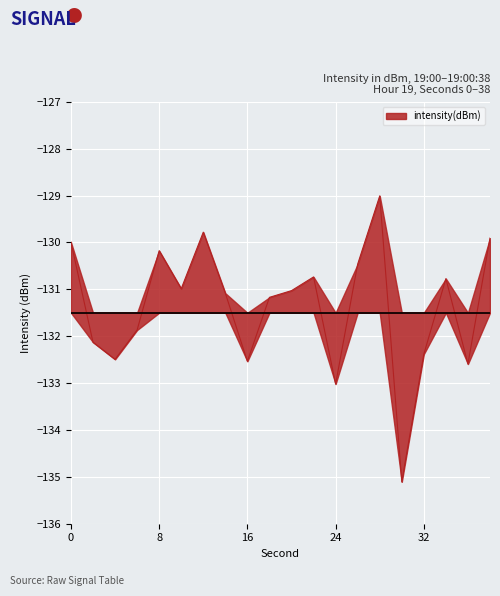

List the labels in order of value, smallest first.

30, 24, 36, 16, 4, 32, 2, 6, 18, 14, 20, 10, 34, 22, 26, 8, 0, 38, 12, 28